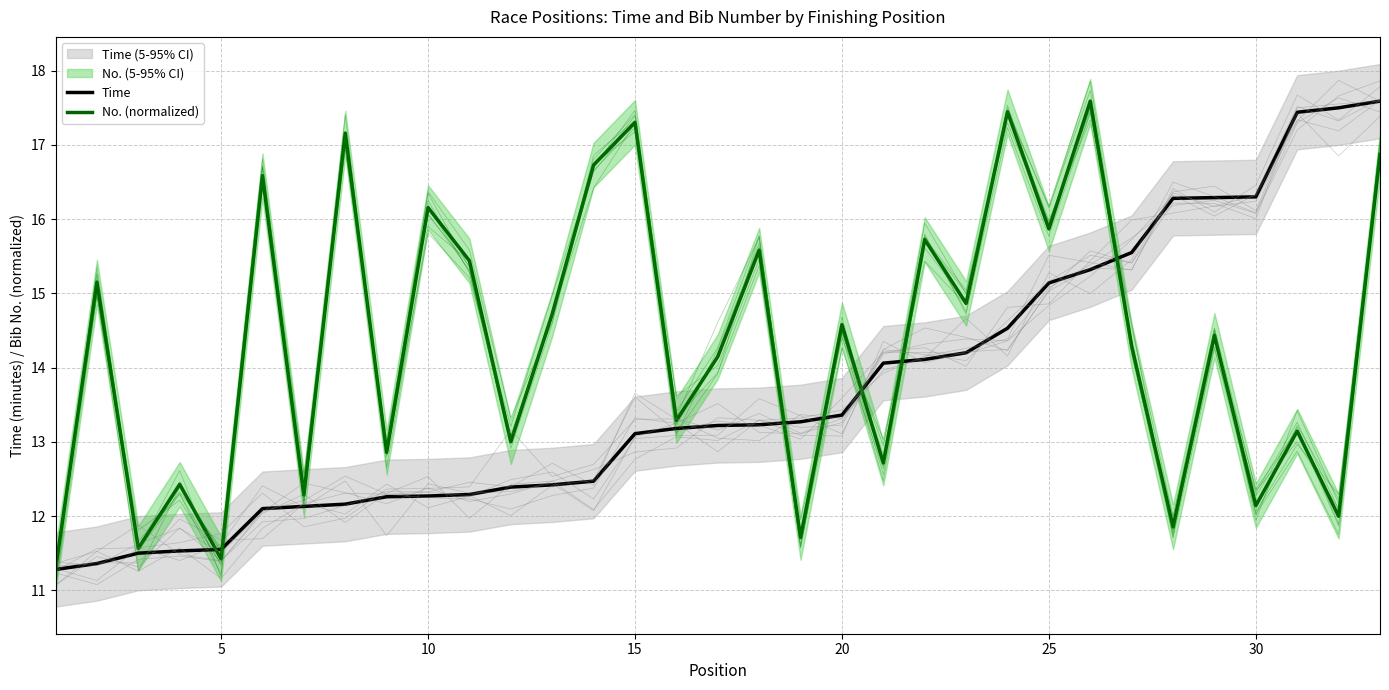

Is it true that Time equals 20.5 at 30?

False